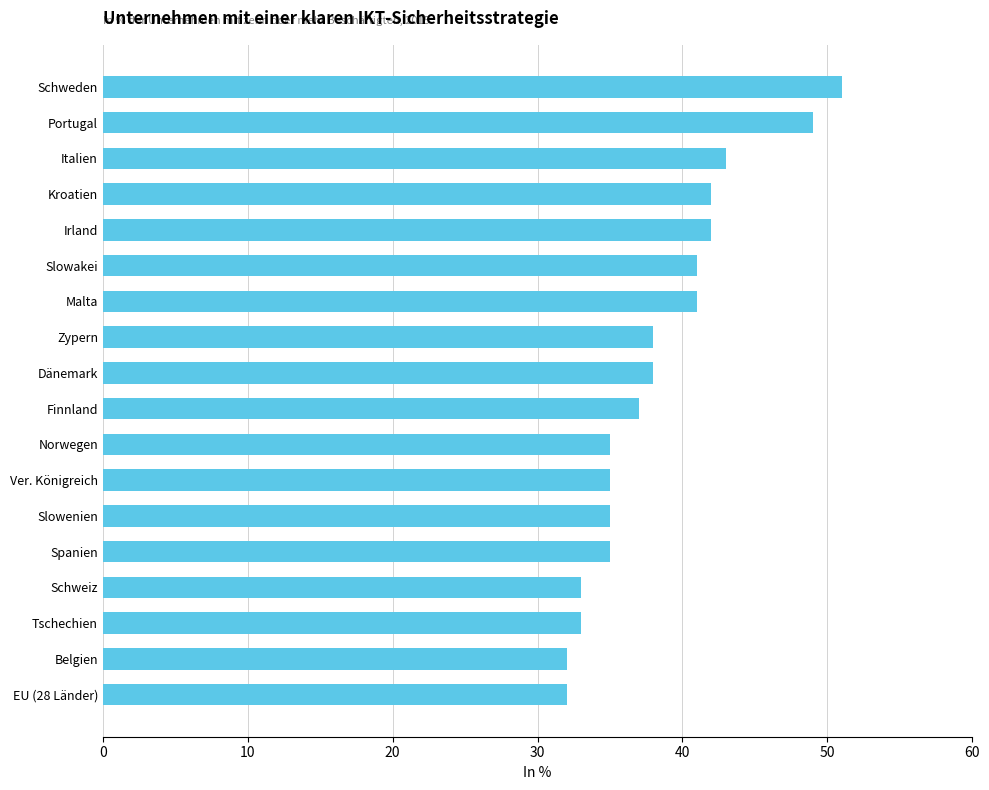

What is the maximum value shown in the chart?

51